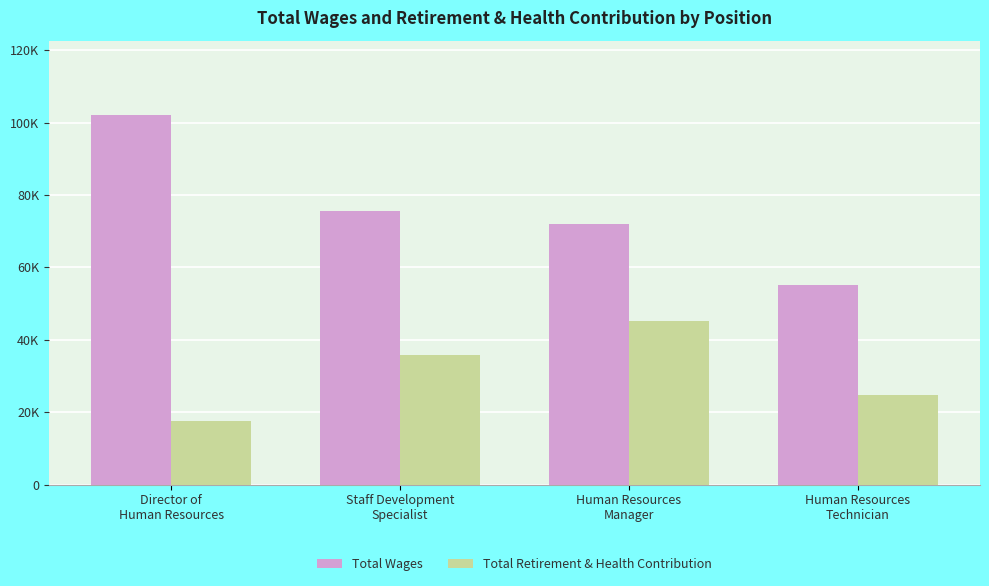

What is the label of the 3rd bar from the left?

Human Resources
Manager